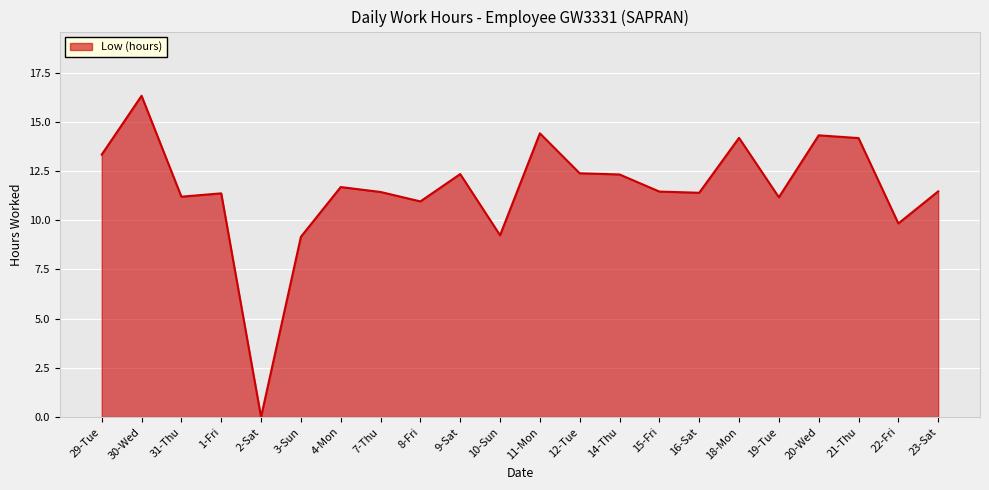

True or false: the data shows 9.8 at 21-Thu.

False